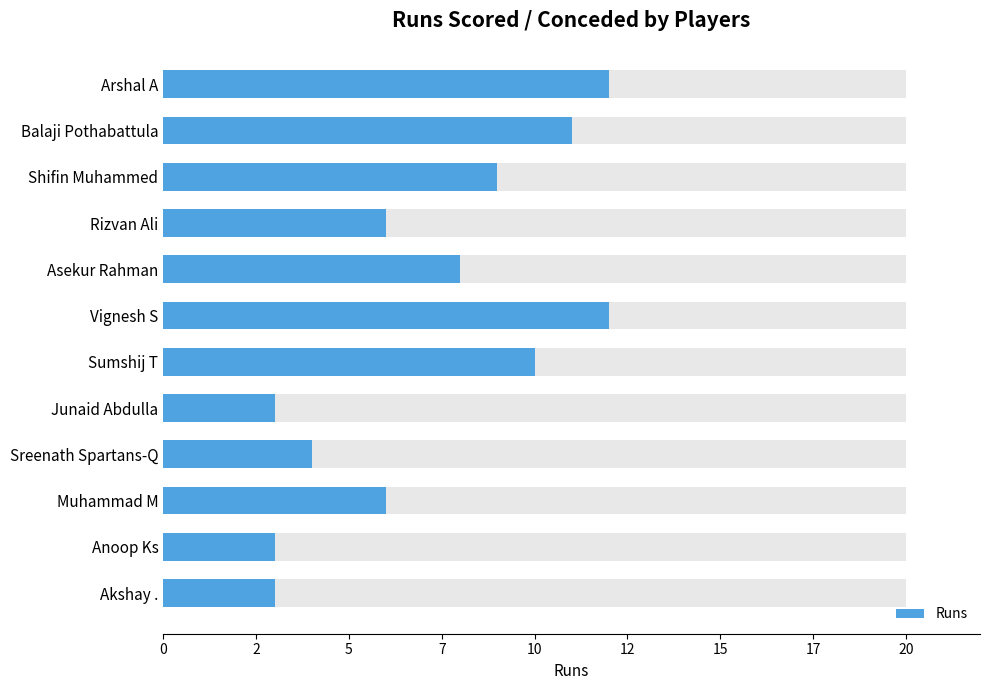

What value does the data have at Sumshij T?

10